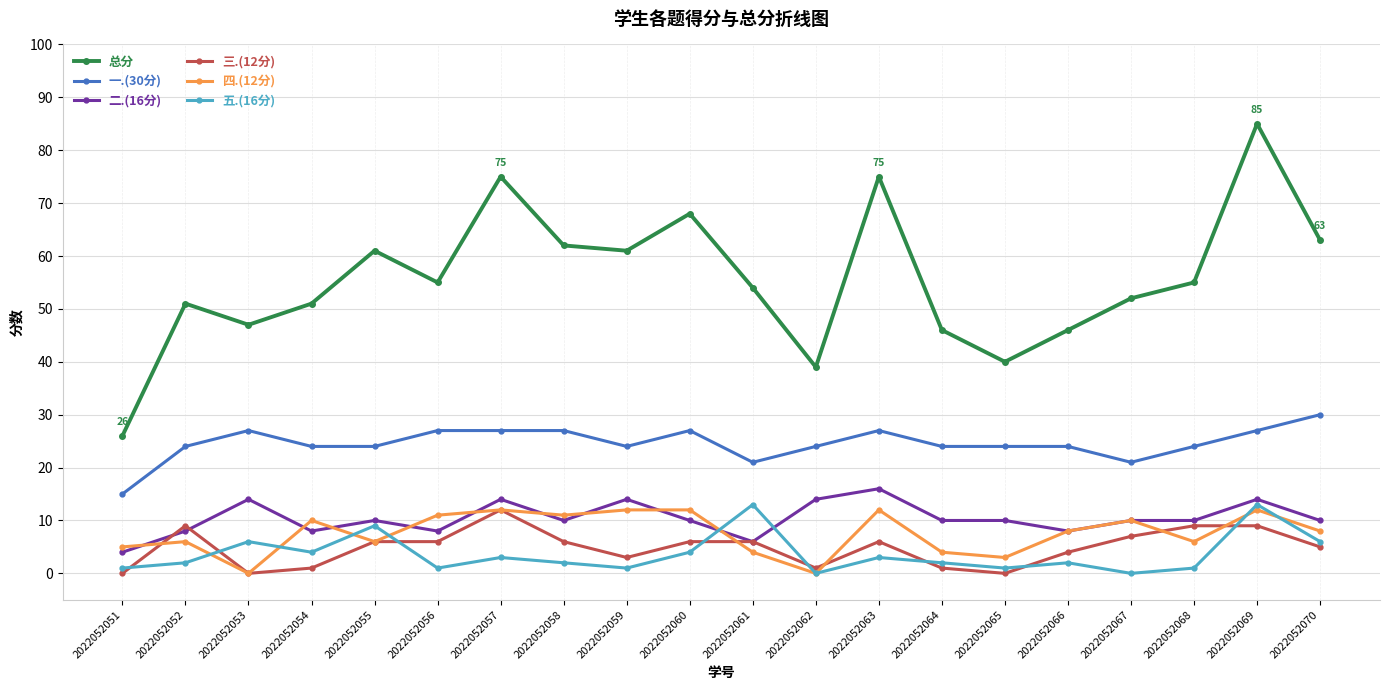

Count the number of data series in this chart.

6